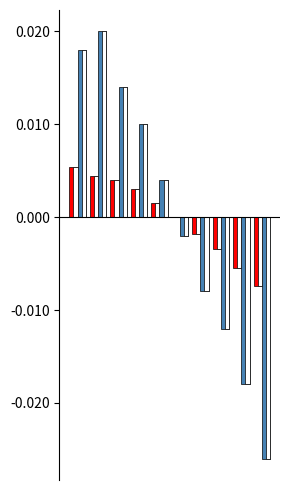

Which series has the largest total across all categories?

Temperatura (ºC)